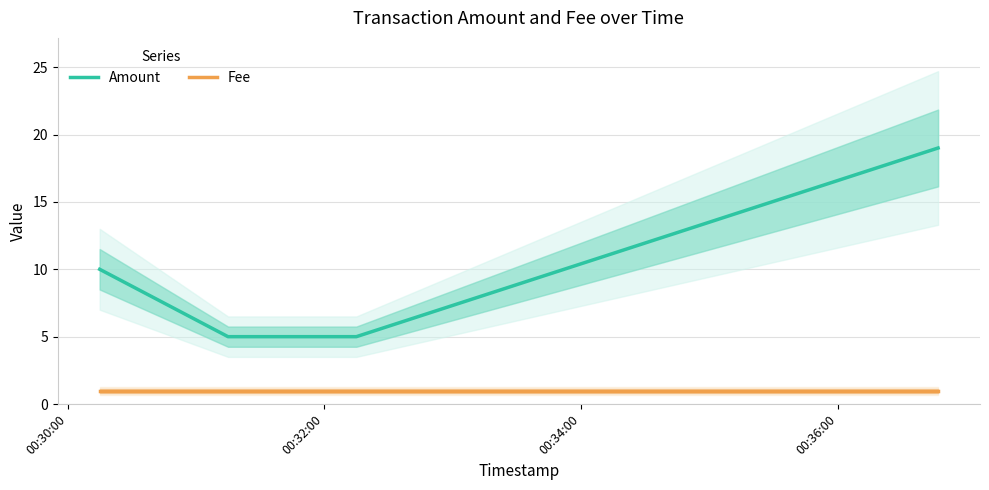

At how many categories does at least one series exceed 3?

4